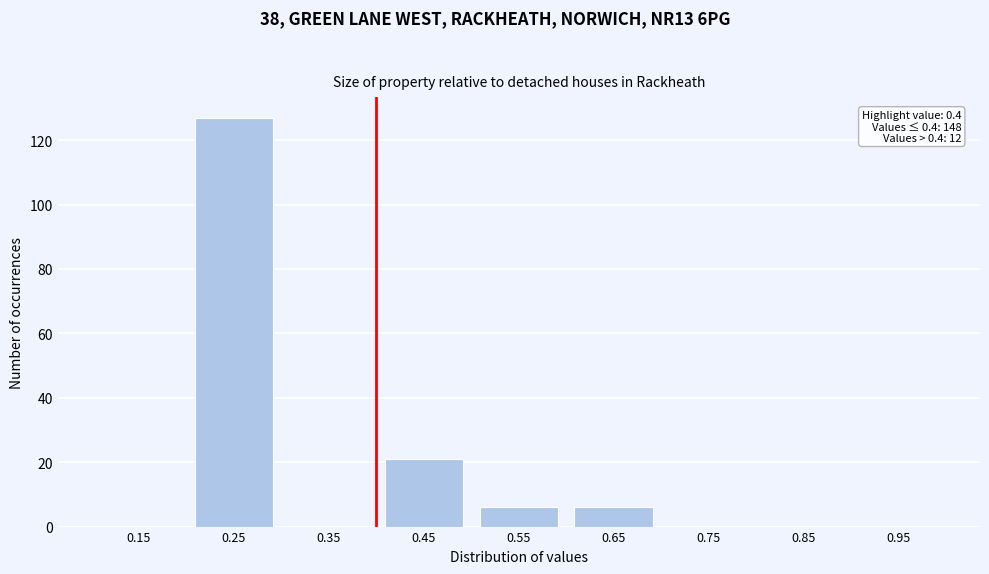

Over which range of the x-axis is the bar tallest?

0.2 to 0.3